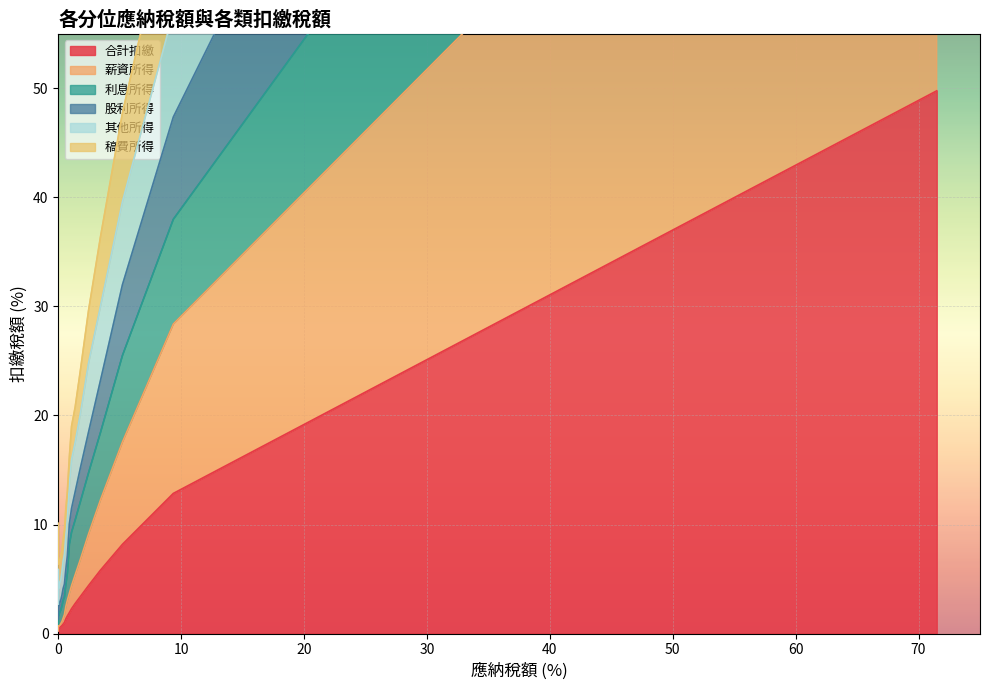

How many values in the 薪資所得 series exceed 3?

10